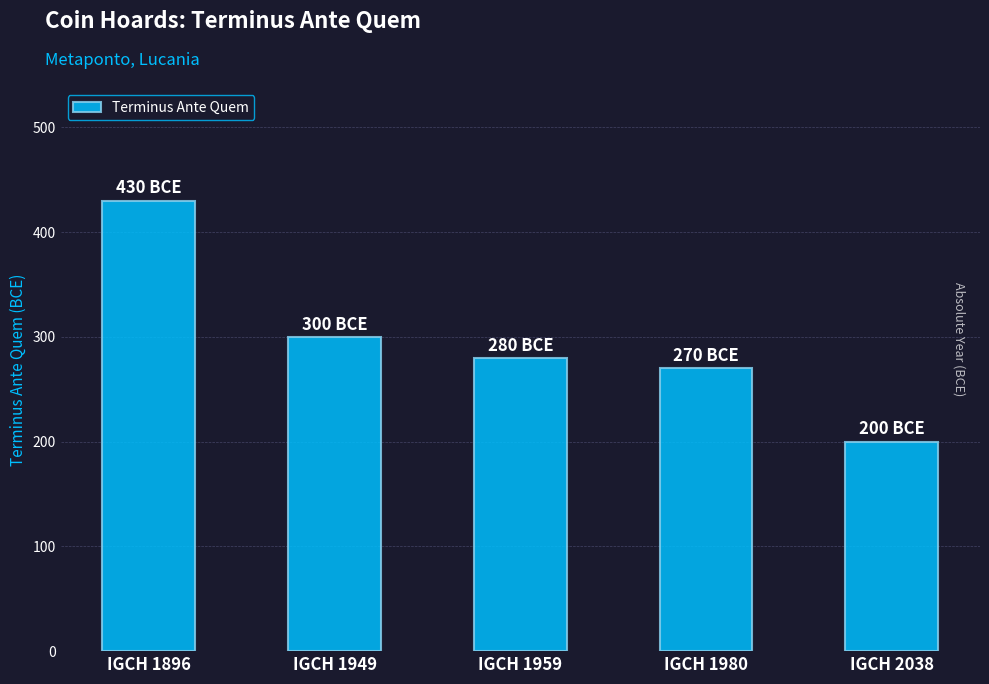

Reading left to right, extract all data points from this chart.

IGCH 1896=430	IGCH 1949=300	IGCH 1959=280	IGCH 1980=270	IGCH 2038=200